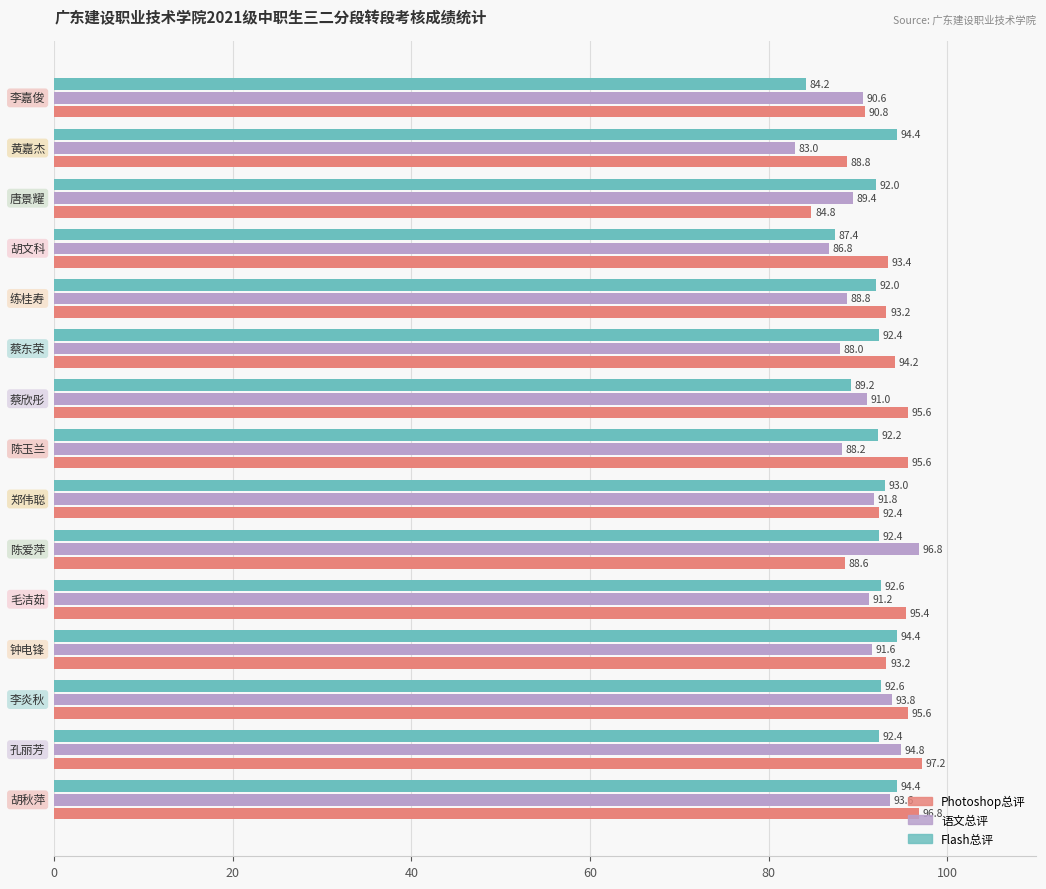

Which series has the largest range (max minus min)?

语文总评